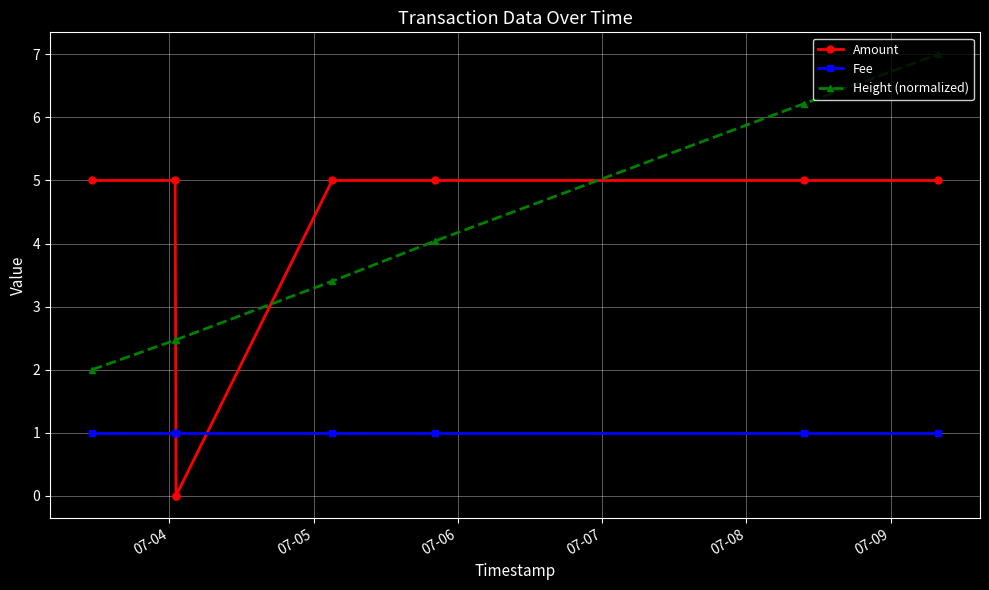

True or false: Height (normalized) and Fee intersect in this chart.

False